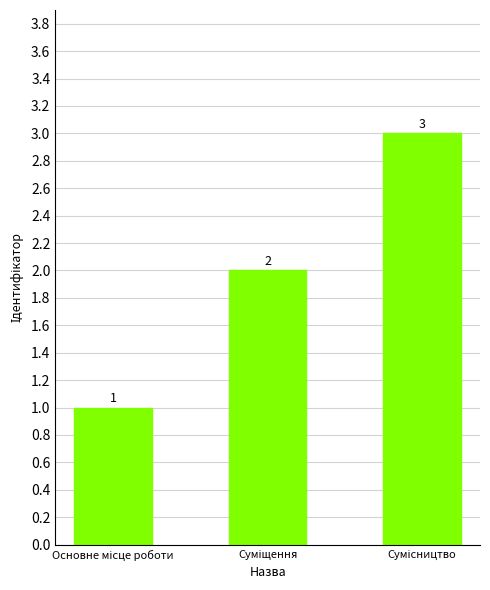

What is the maximum value shown in the chart?

3